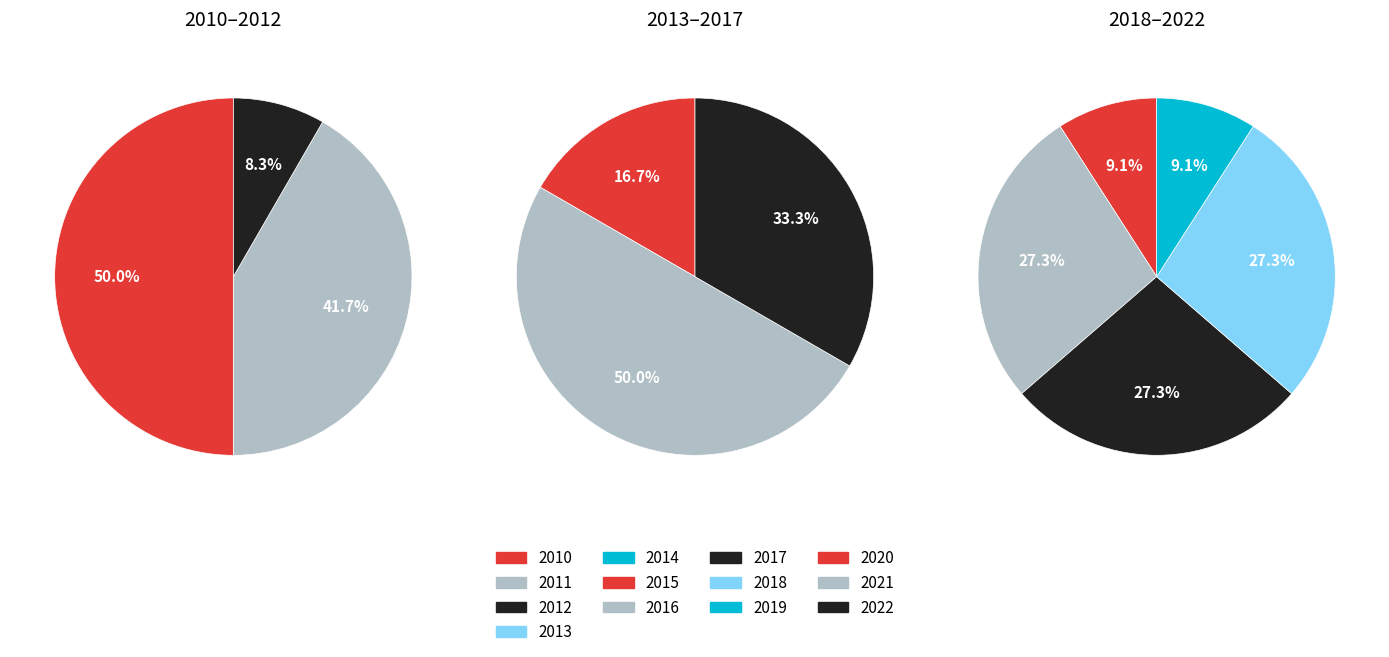

Which category has the biggest portion of the pie?

2010